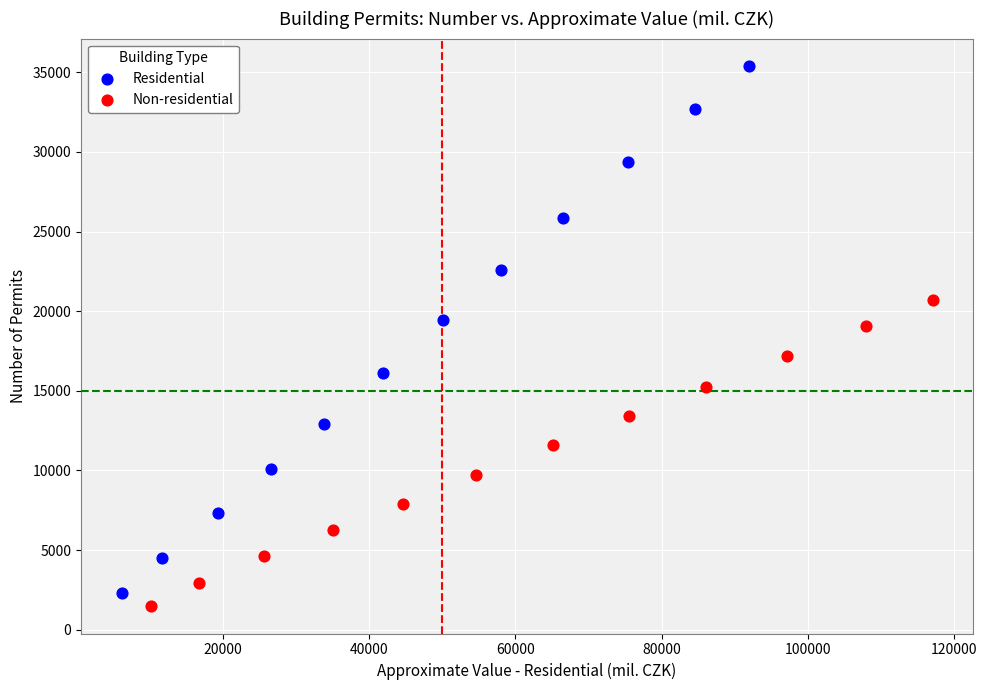

Which series has the widest spread of Y values?

Residential